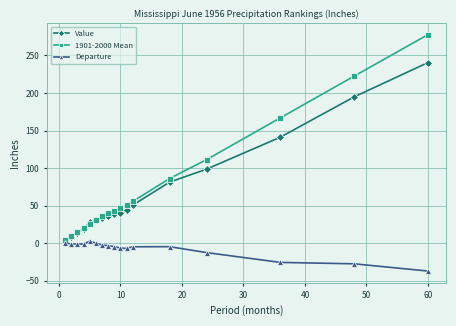

Which series has the widest spread of values?

1901-2000 Mean